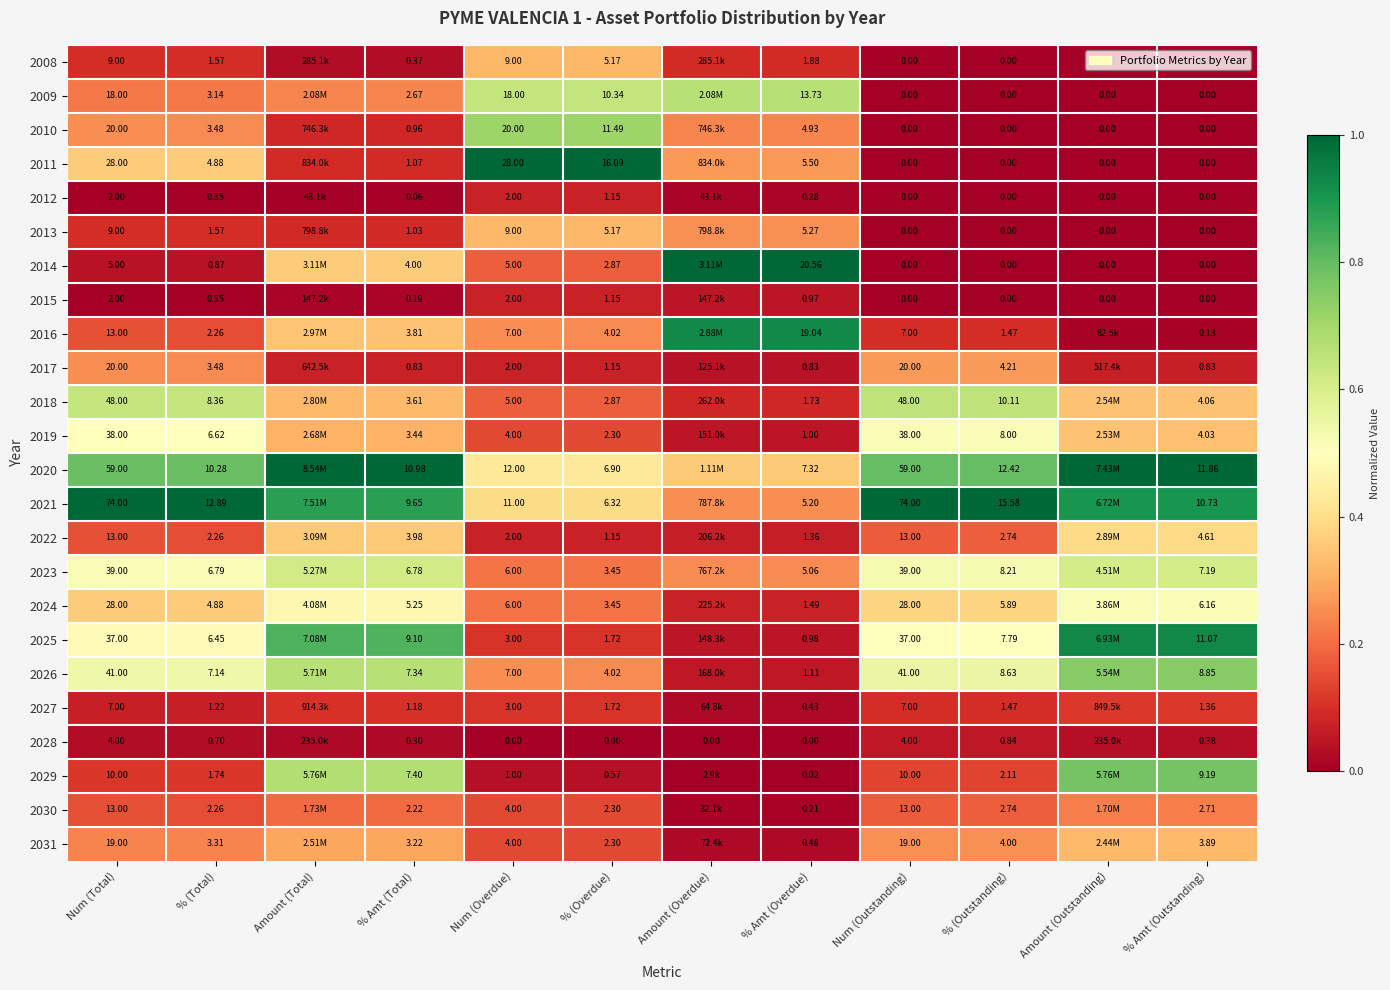

At how many categories does at least one series exceed 0?

12